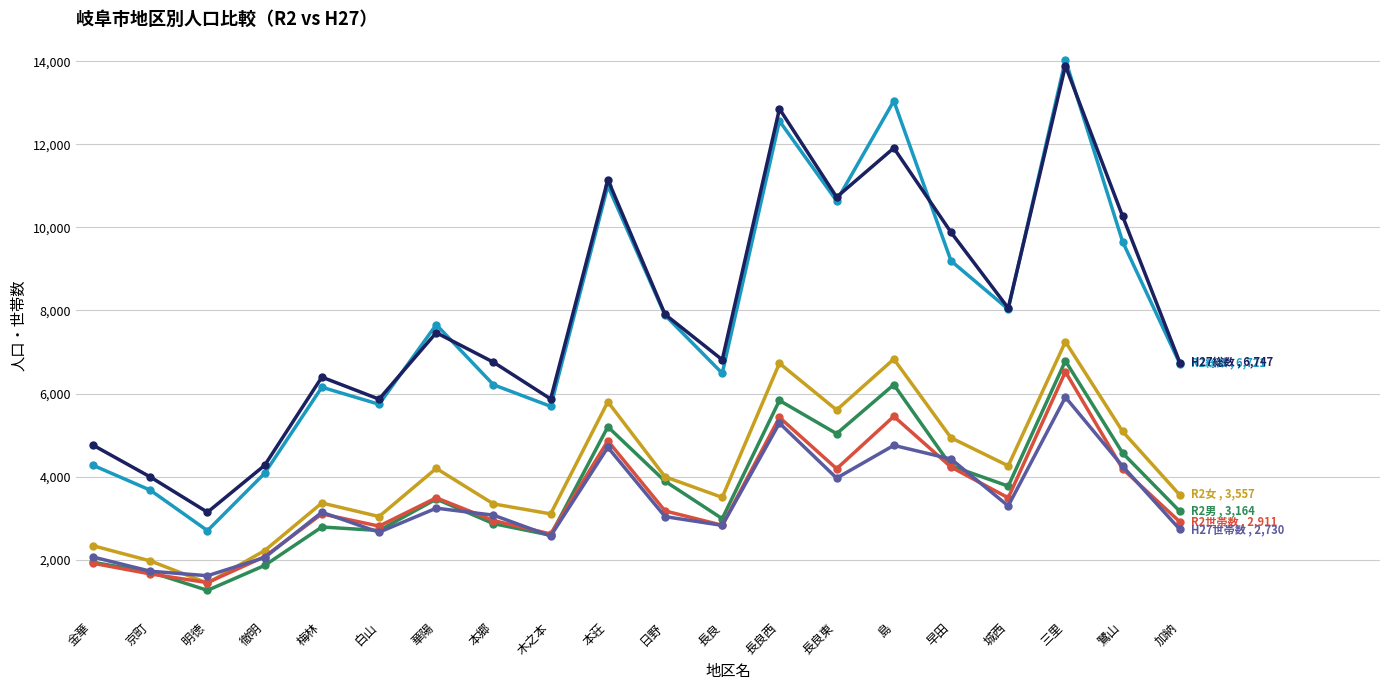

What is the difference between the highest and lowest values at 長良西?

7566